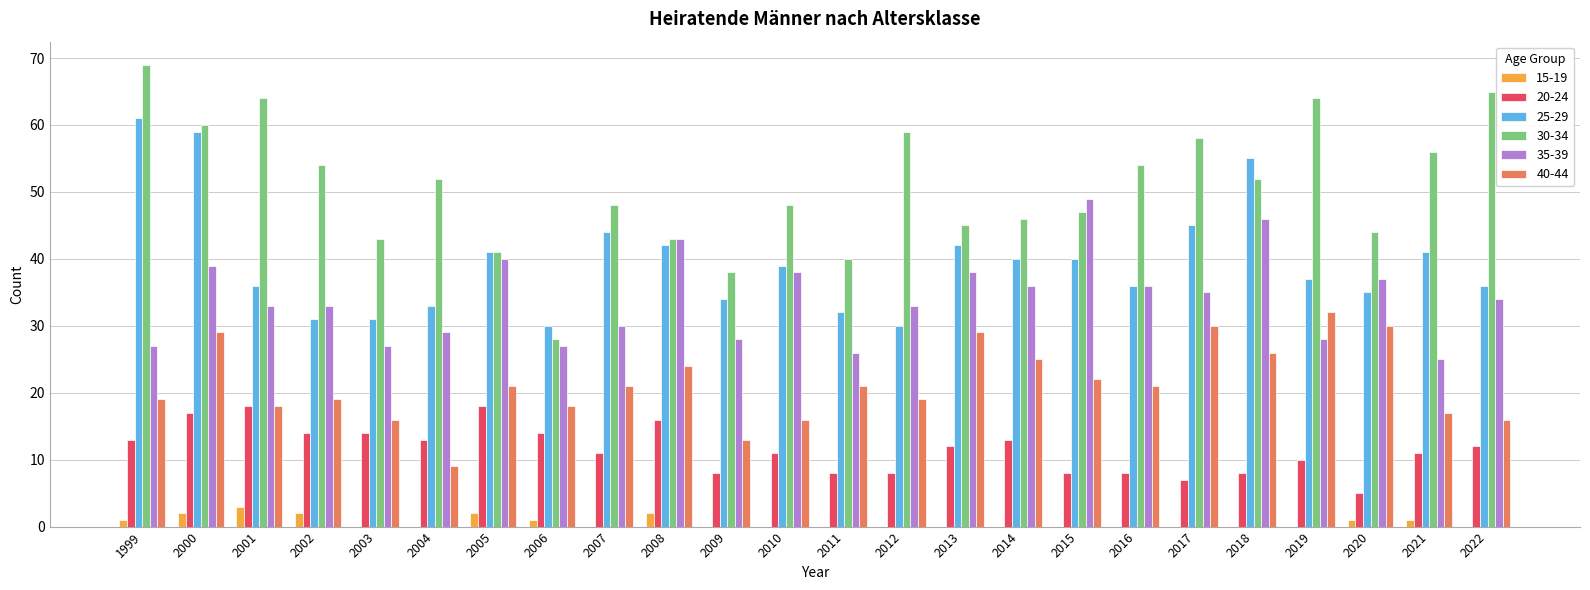

What is the total value across all series at 2018?

187